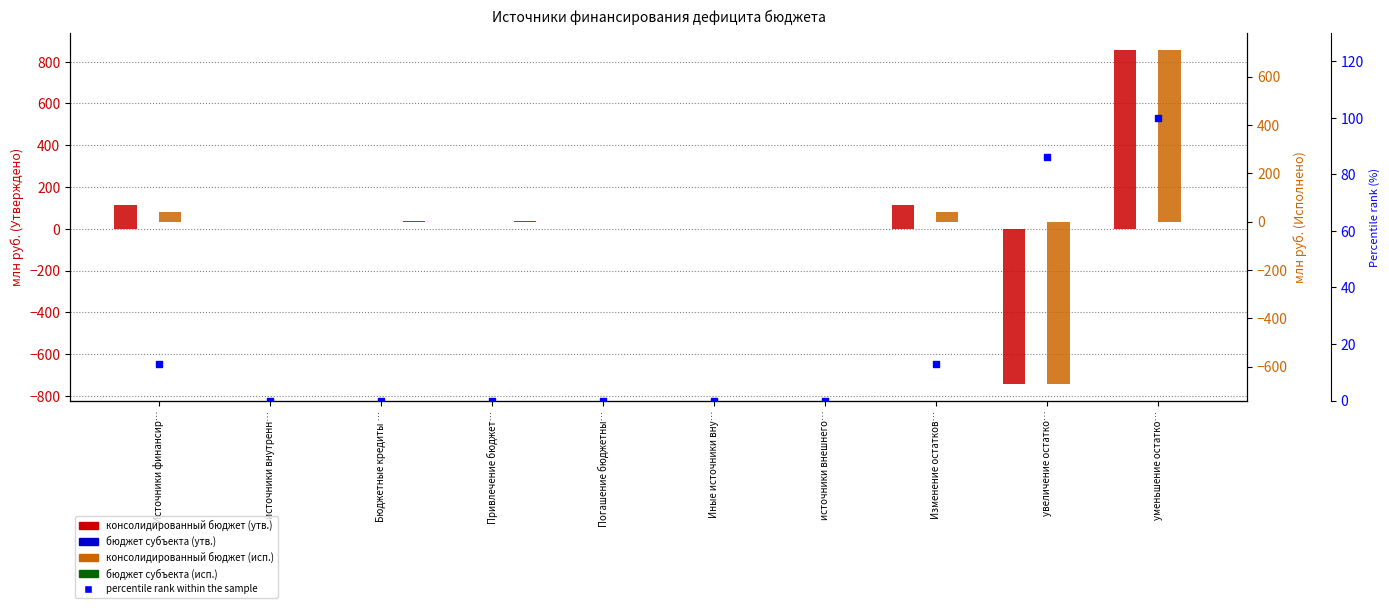

At which category is the sum across all series the highest?

уменьшение остатко…